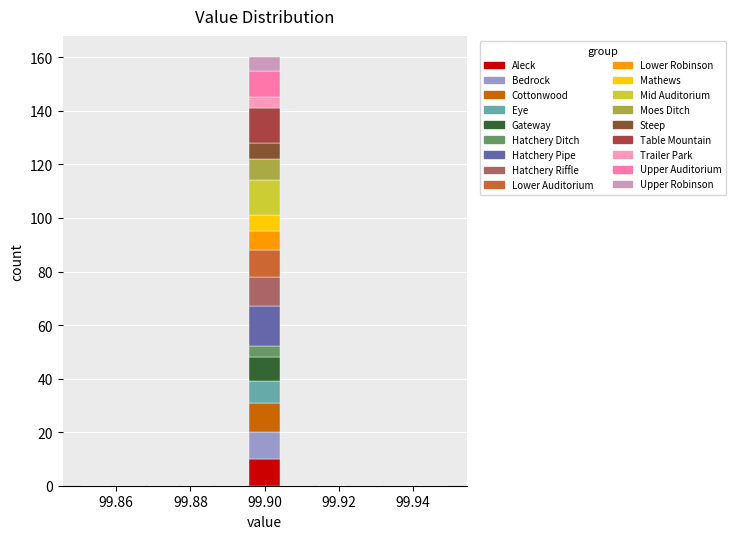

What is the total height of the stacked bar covering 99.896 to 99.904 on the x-axis? Neither the bar edges nor the heights are printed on the chart, so give them approximately, as read against the axes.

160